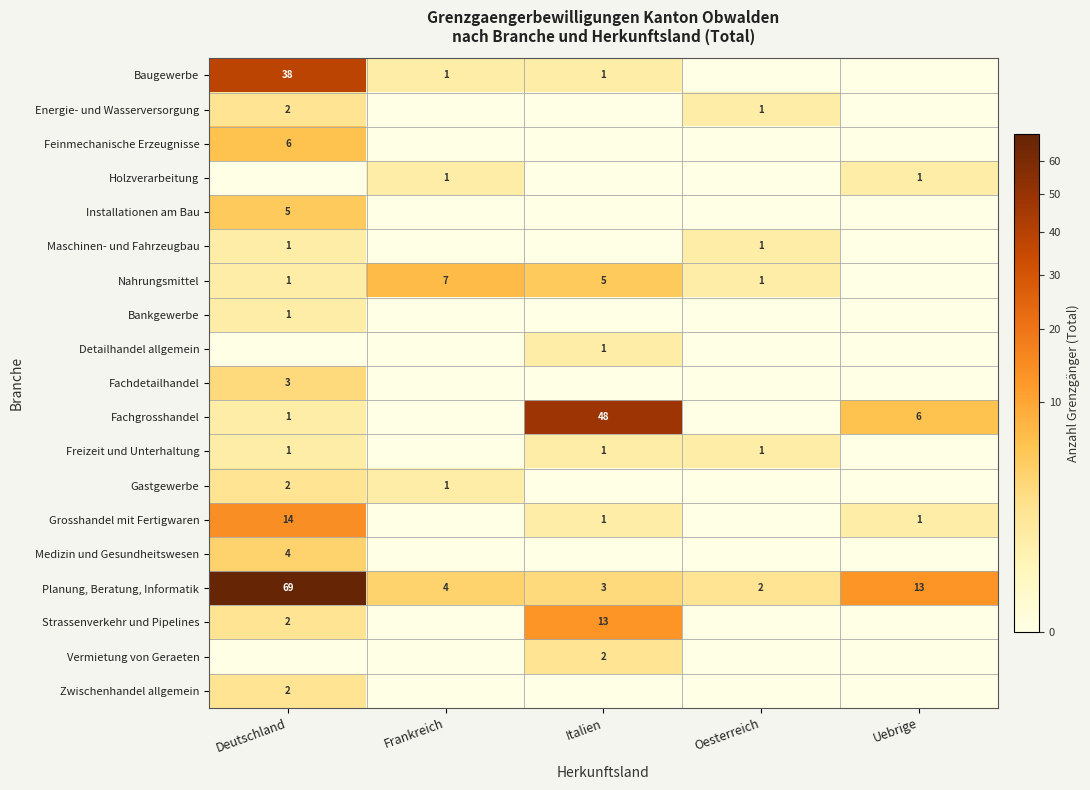

At which category does the chart reach its minimum across all series?

Oesterreich